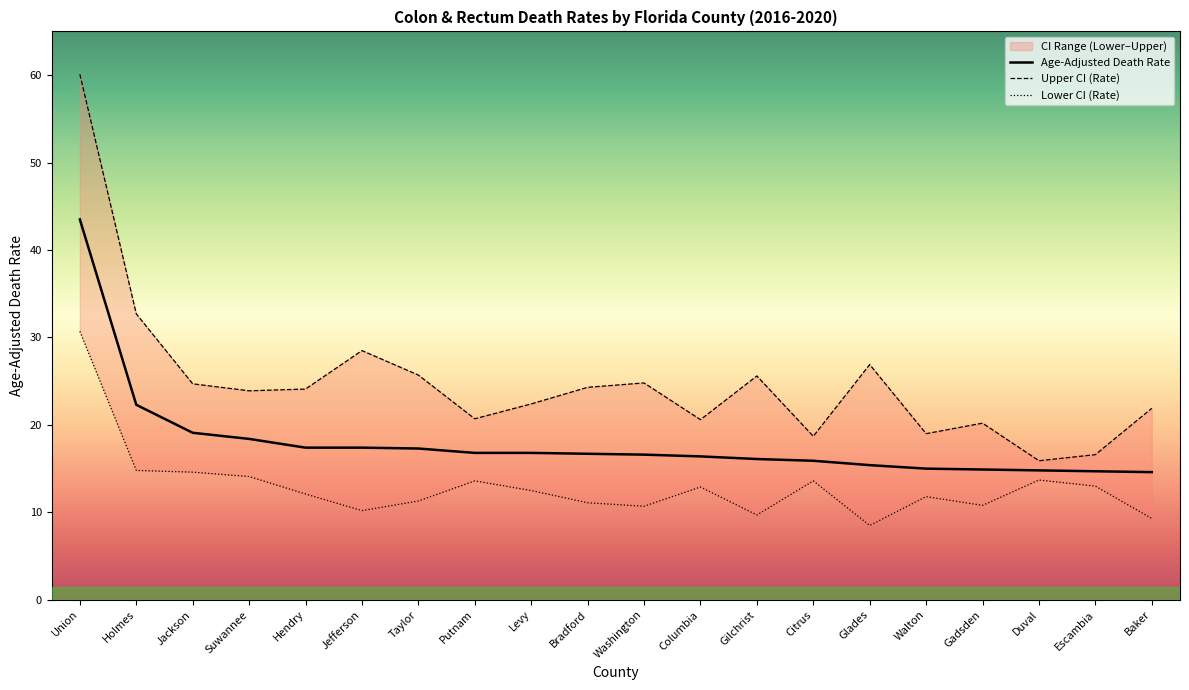

True or false: Upper CI (Rate) and Age-Adjusted Death Rate cross at least once.

False